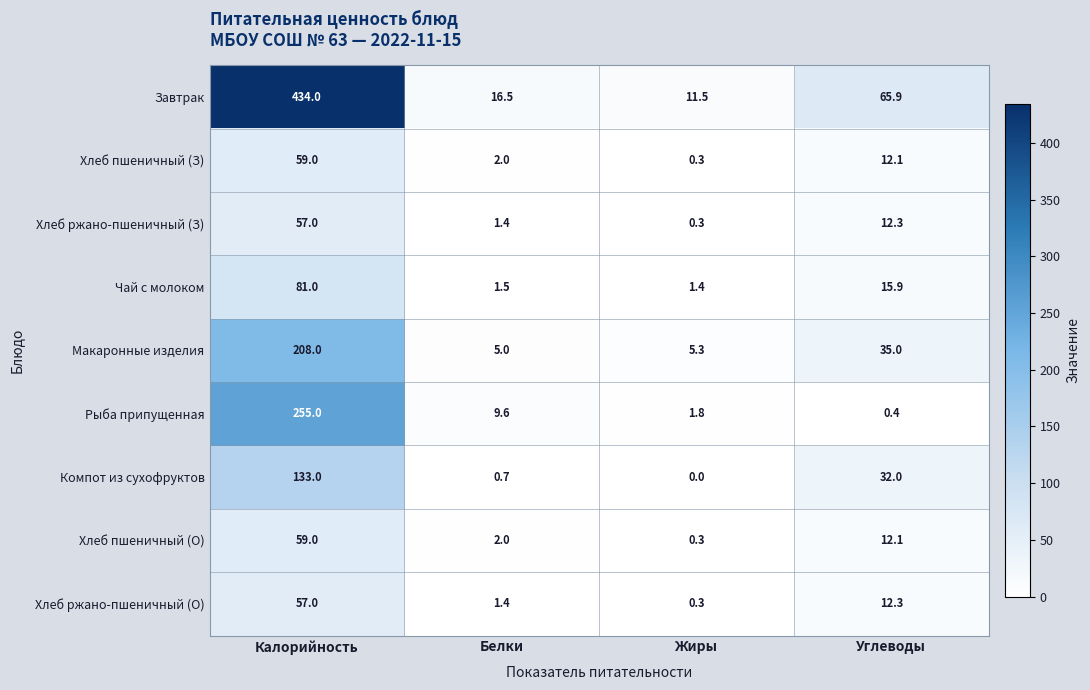

Rank the categories by Хлеб ржано-пшеничный (О) value from lowest to highest.

Жиры, Белки, Углеводы, Калорийность